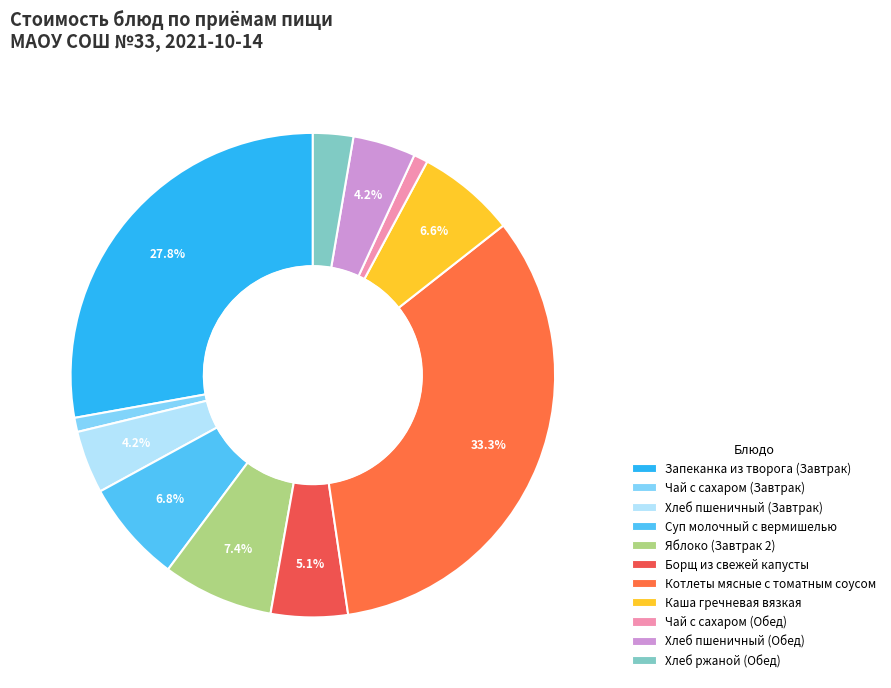

How many segments does this pie chart have?

11